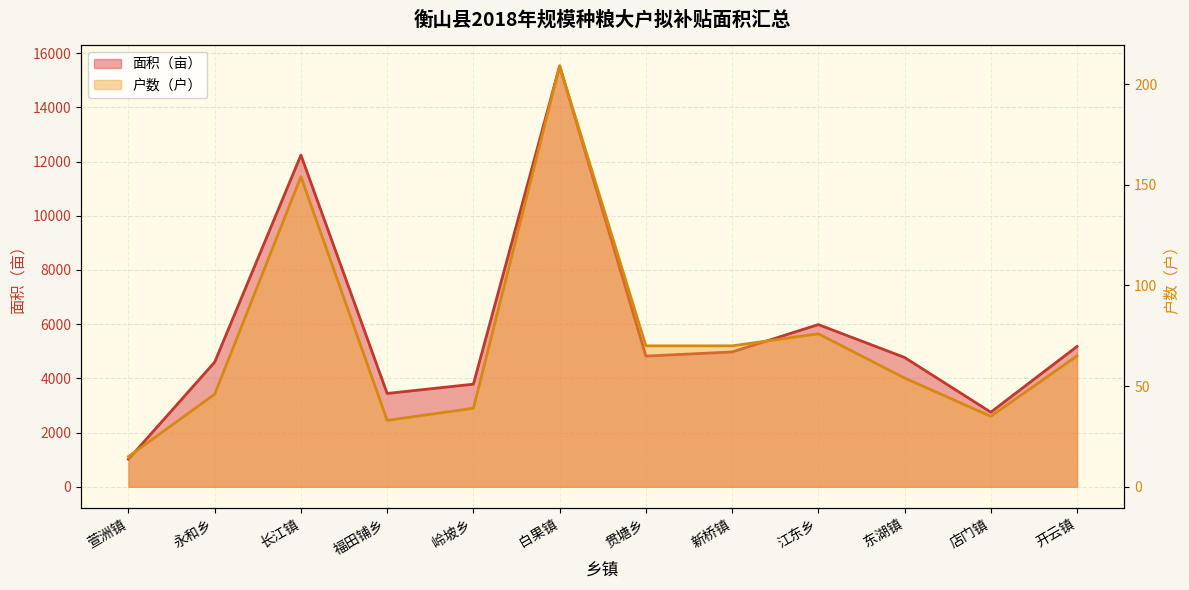

How many lines are shown in the chart?

2